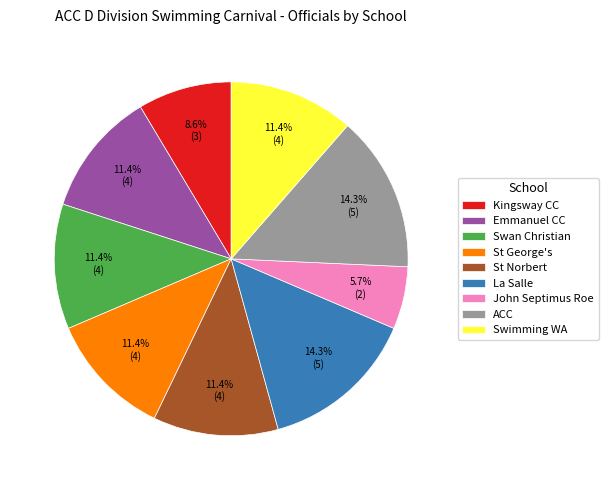

Which category has the smallest portion of the pie?

John Septimus Roe